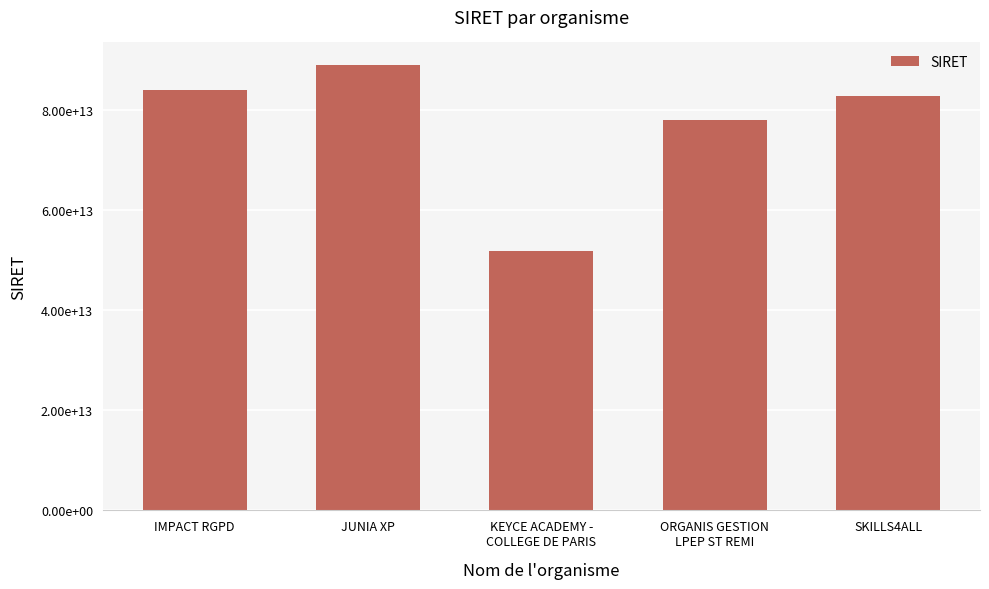

What is the label of the 5th bar from the left?

SKILLS4ALL